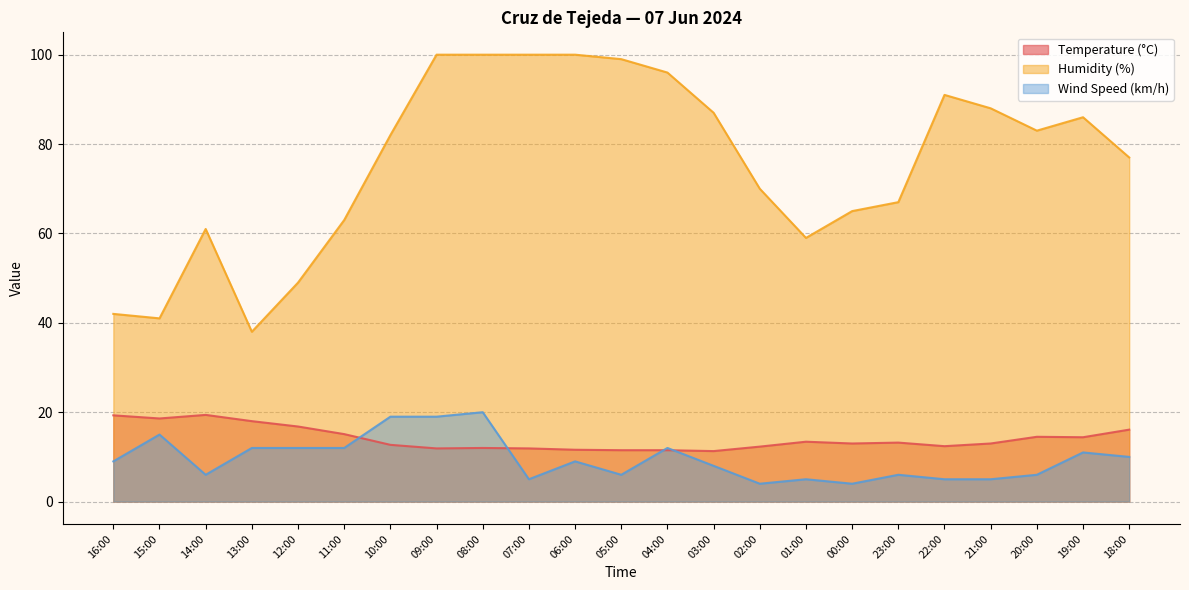

What is the smallest value displayed?

4.0